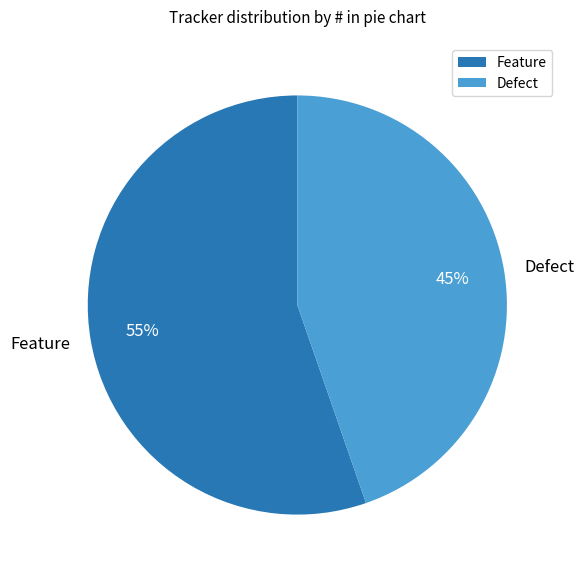

To the nearest percent, what percentage of the pie is Feature?

55%